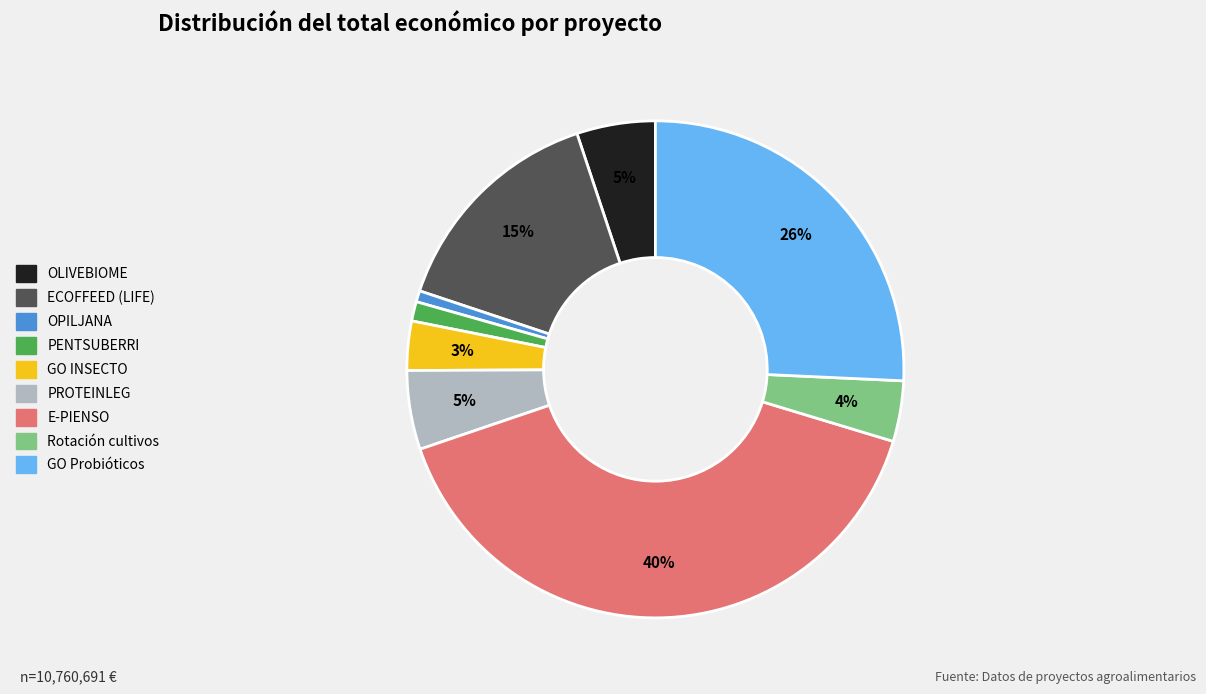

The ECOFFEED (LIFE) slice represents 3% of the pie. True or false?

False